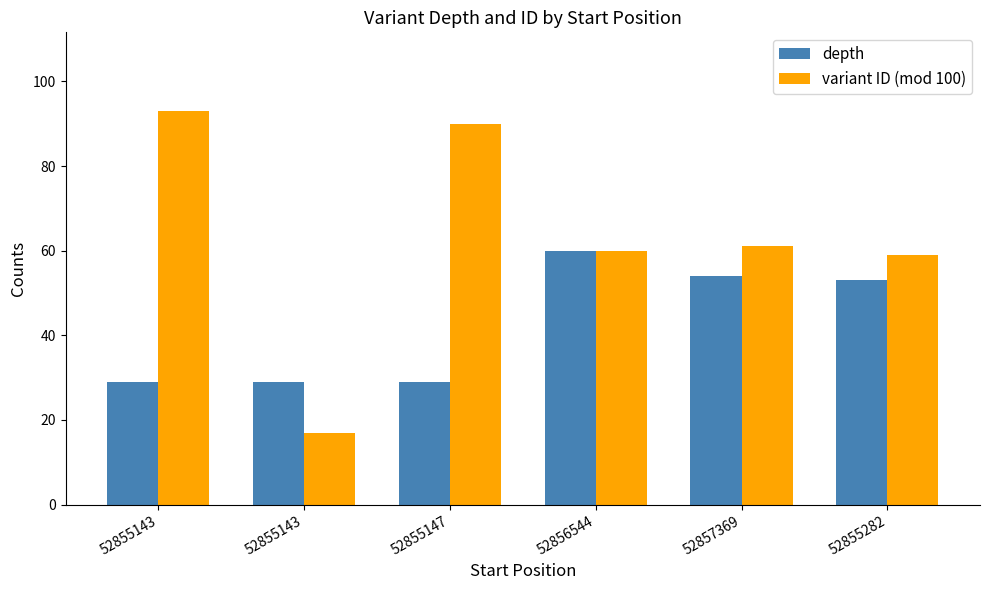

Which category has the highest value in the variant ID (mod 100) series?

52855143